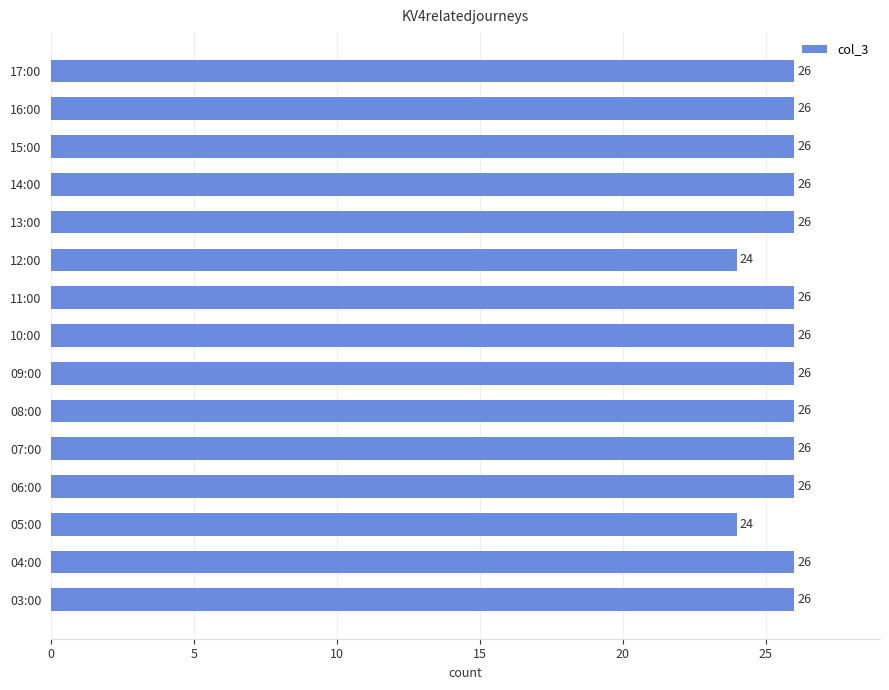

What is the greatest value displayed?

26